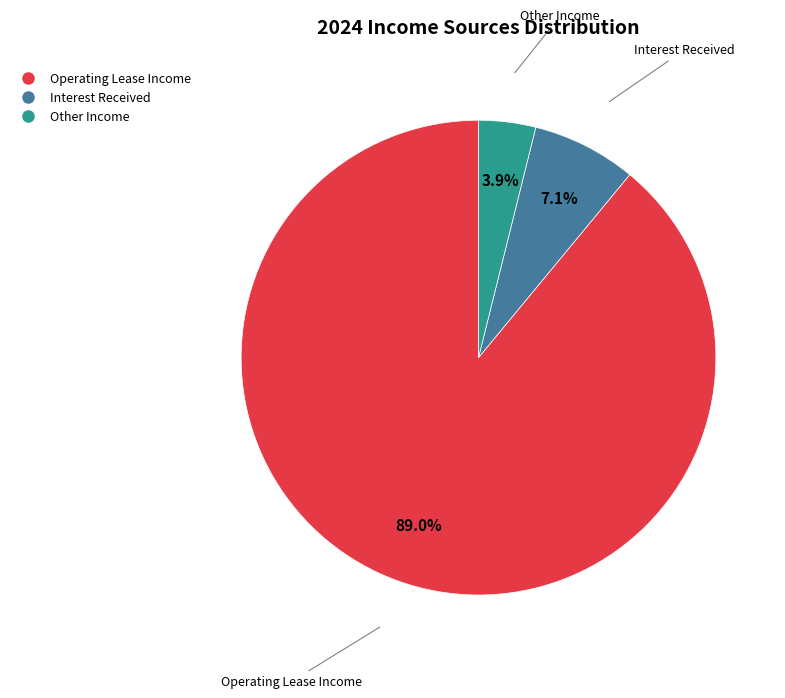

To the nearest percent, what is the difference between the largest and smallest slice percentages?

85%